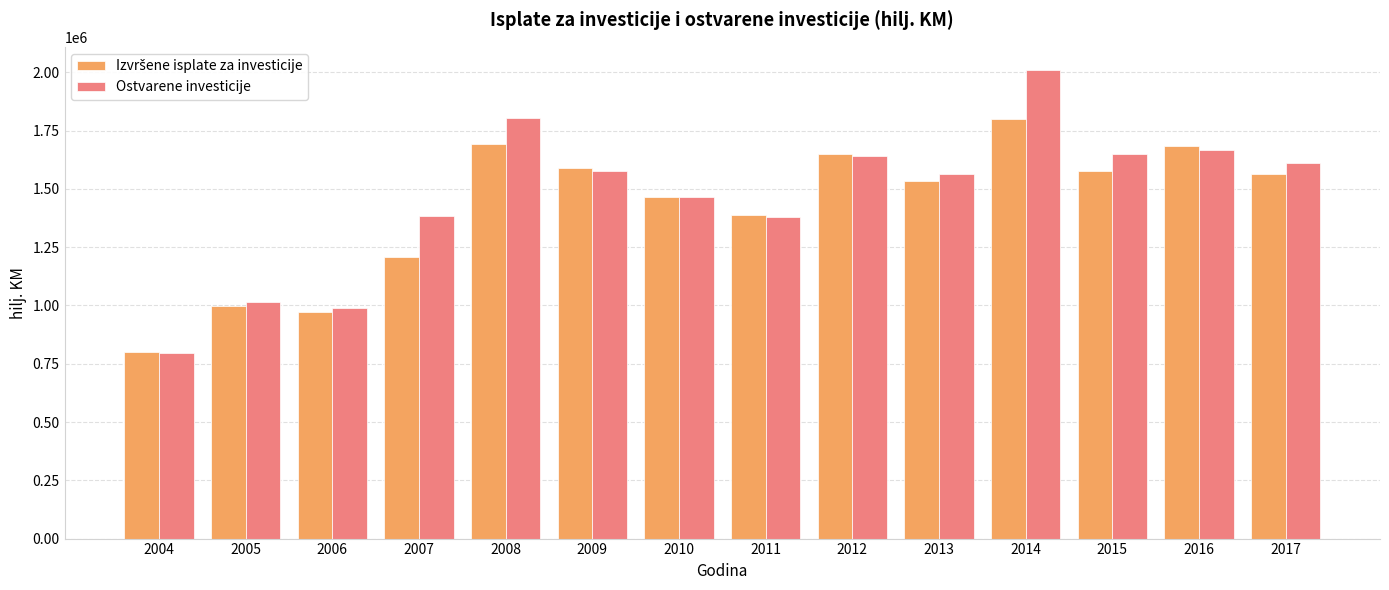

The Ostvarene investicije series shows 1804865 at 2008. True or false?

True